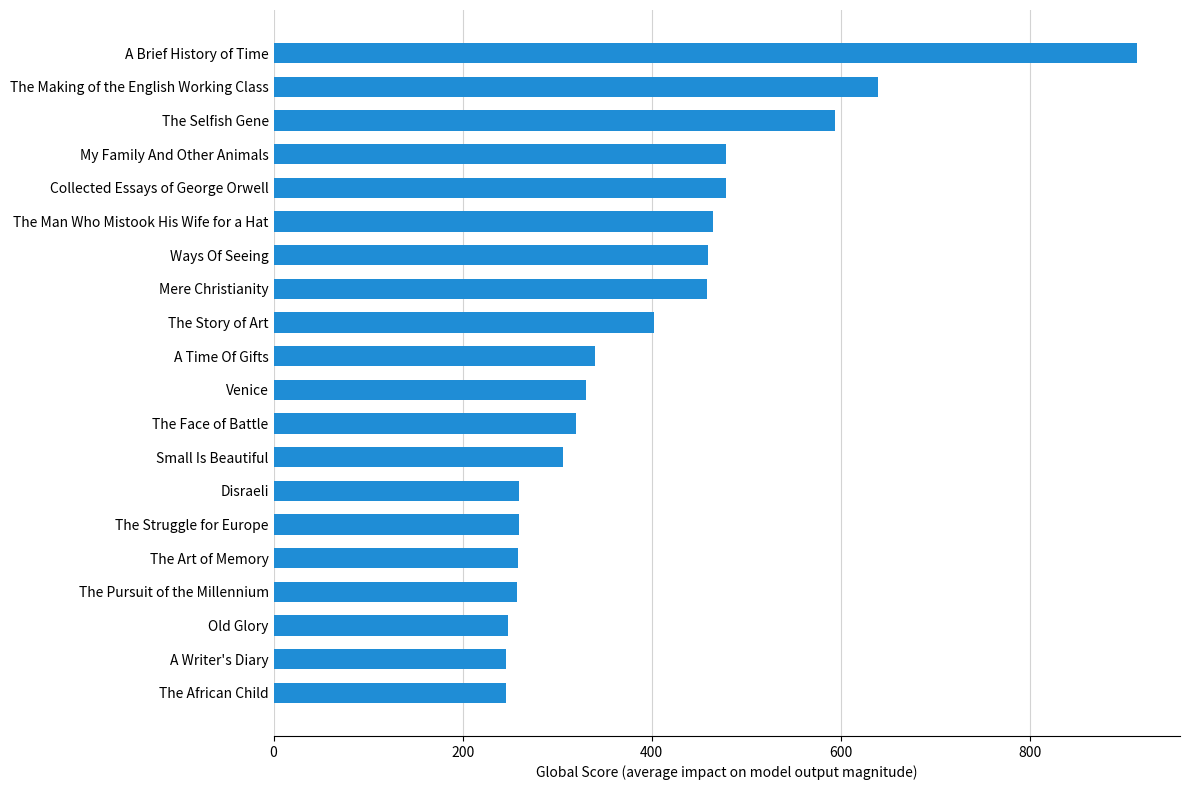

What is the difference between the maximum and minimum values?

667